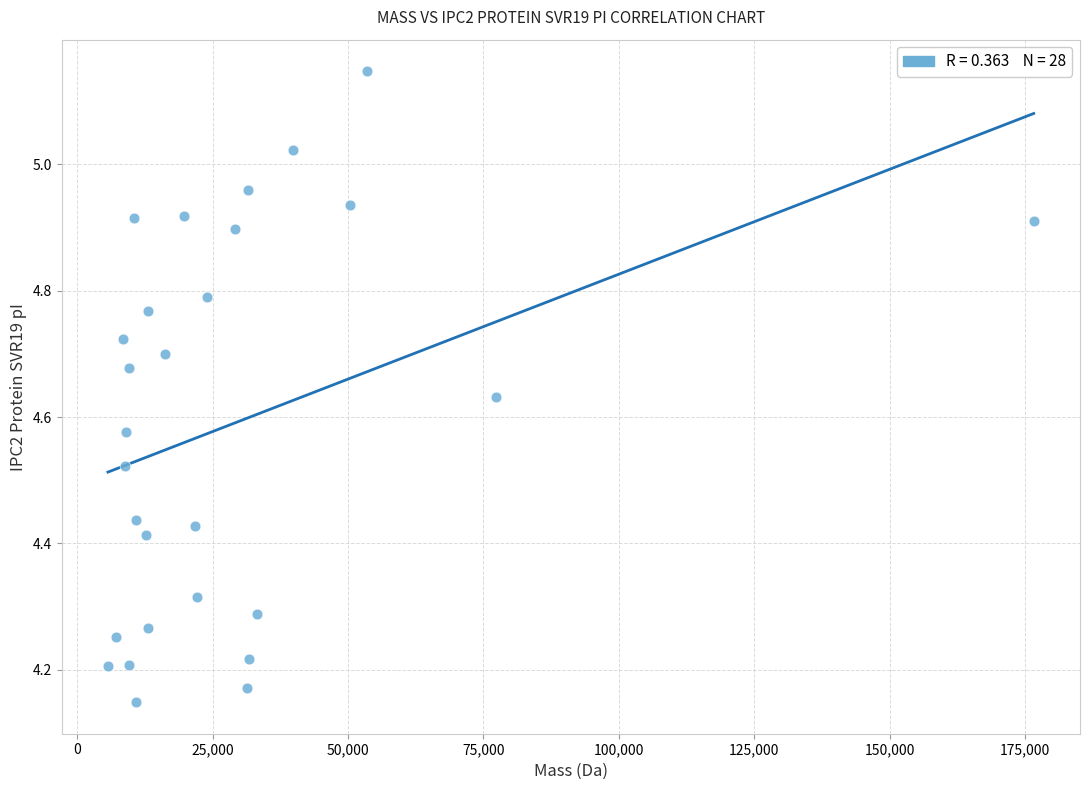

What is the range of Y values (max minus min)?

1.0